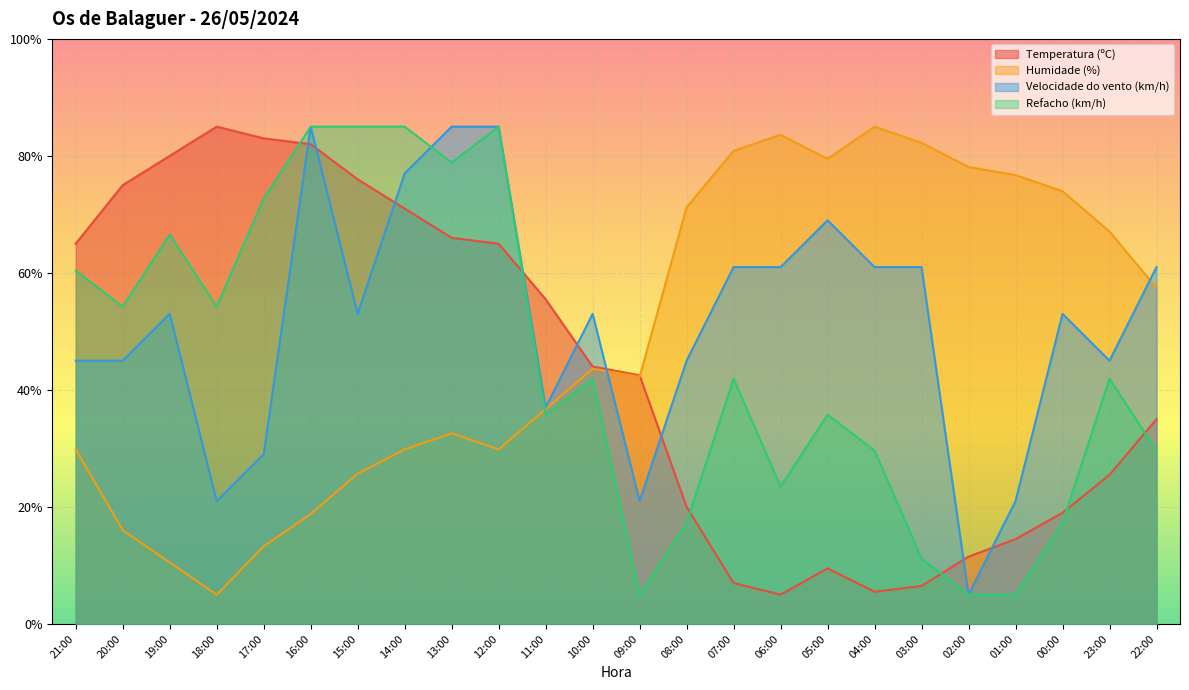

How many interior local valleys does the Humidade (%) series have?

4